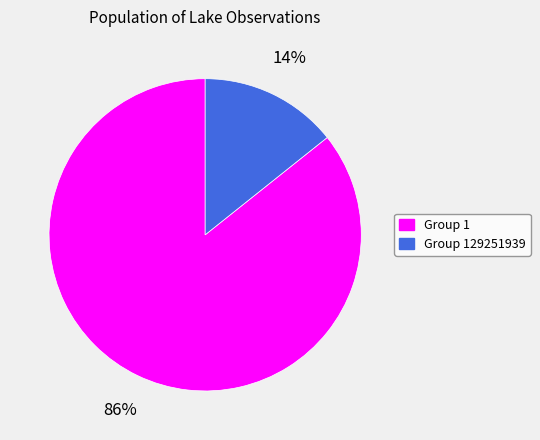

Does Group 1 account for over 50% of the chart?

Yes